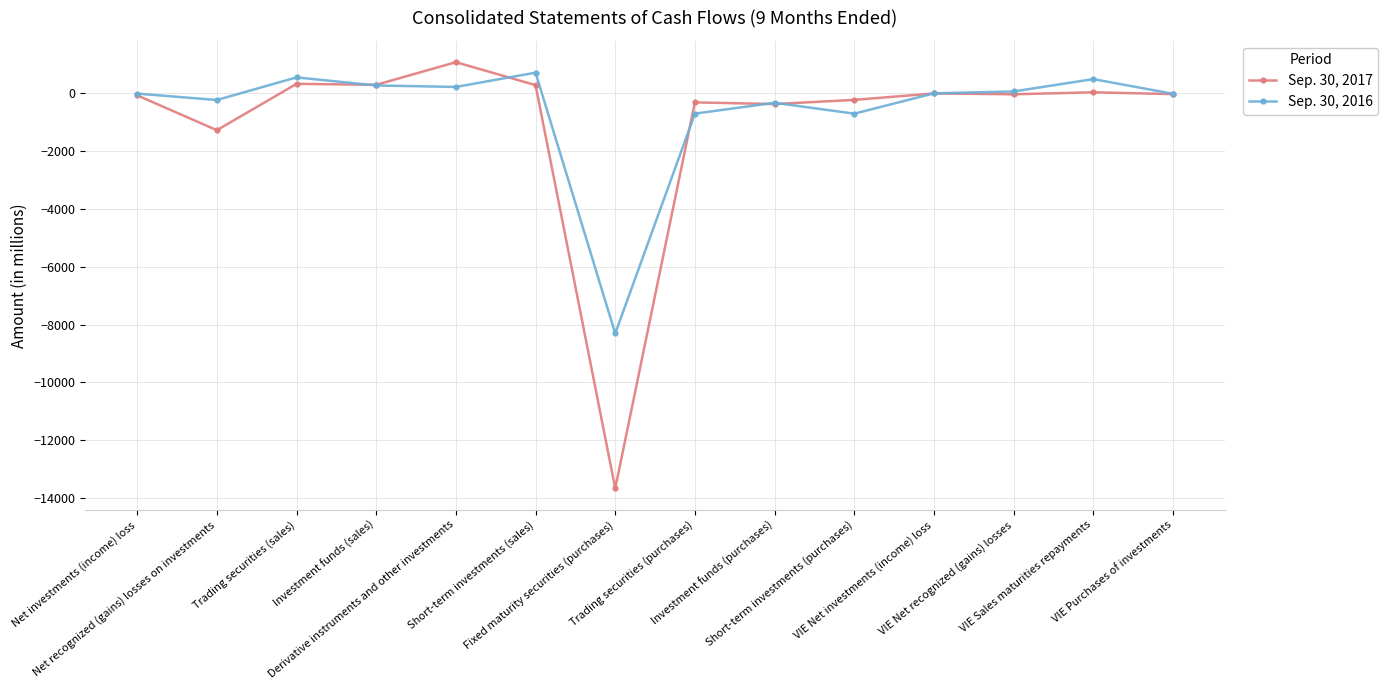

What is the total value across all series at VIE Purchases of investments?

-32